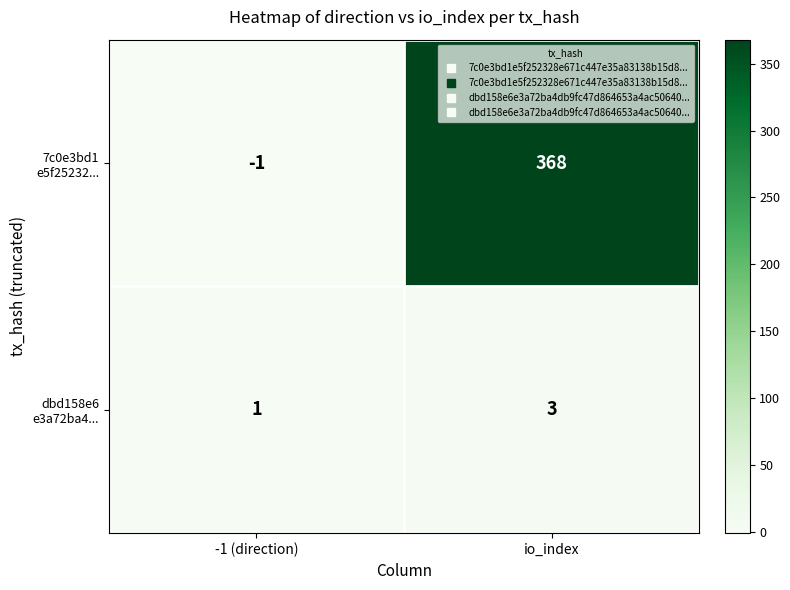

At which category does the chart reach its minimum across all series?

-1 (direction)